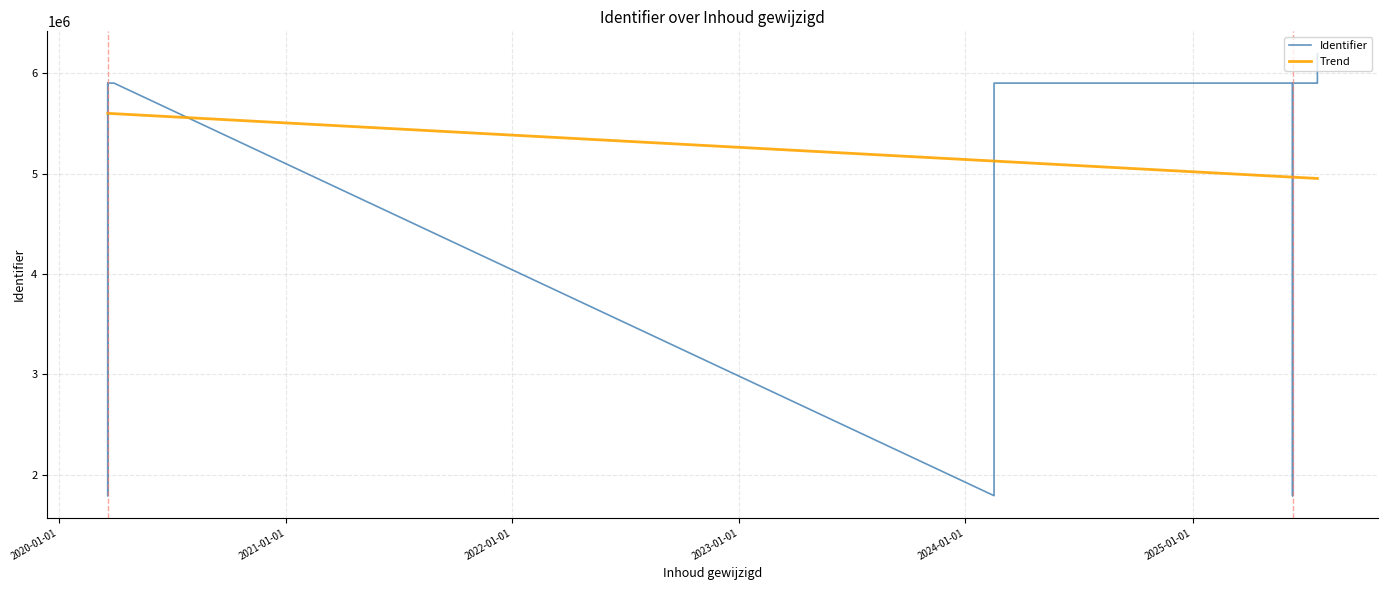

Count the number of data series in this chart.

2